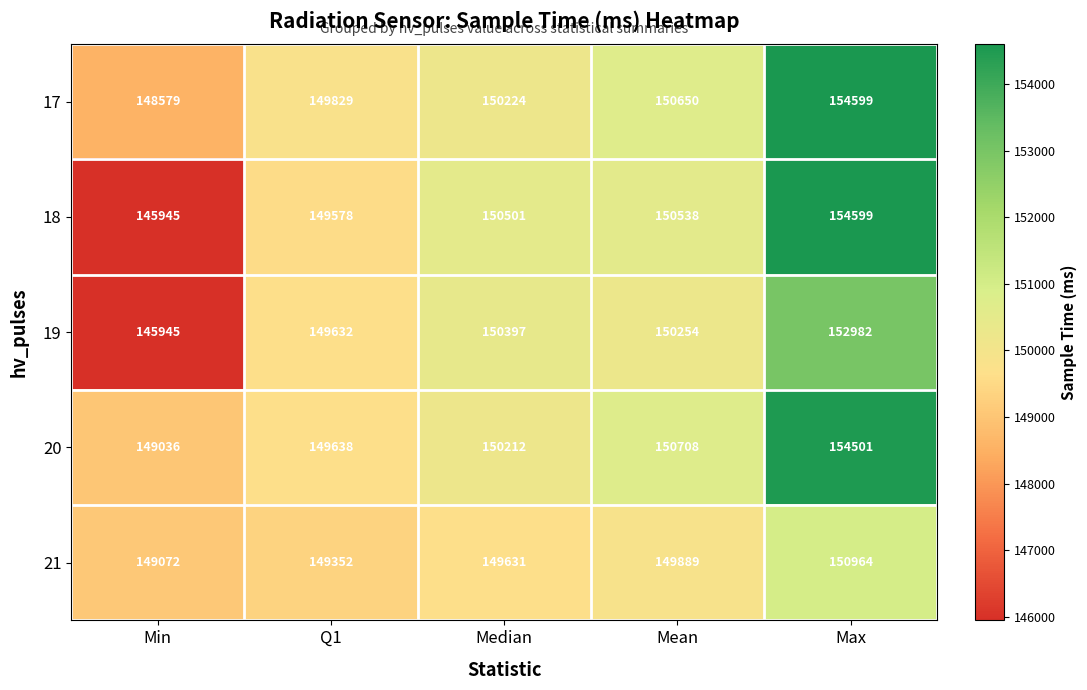

What is the spread (max minus min) of values at Median?

870